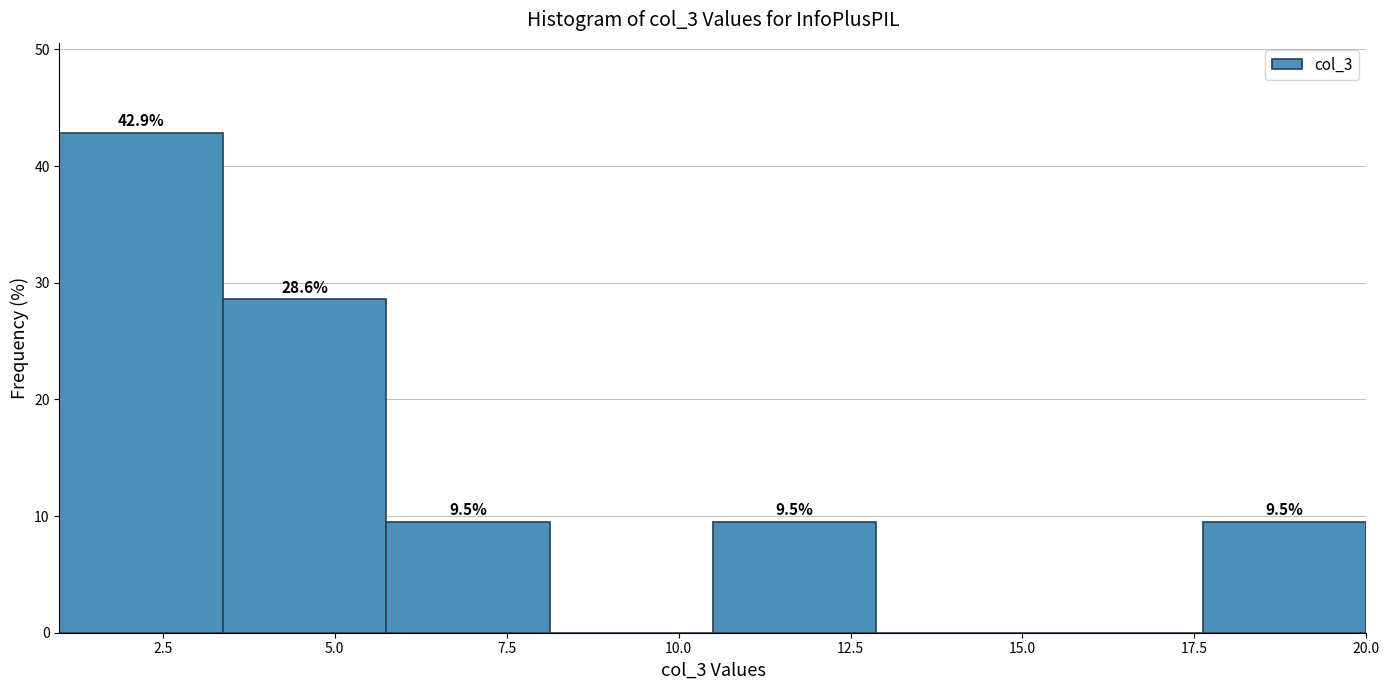

Over which range of the x-axis is the bar tallest?

1.0 to 3.5